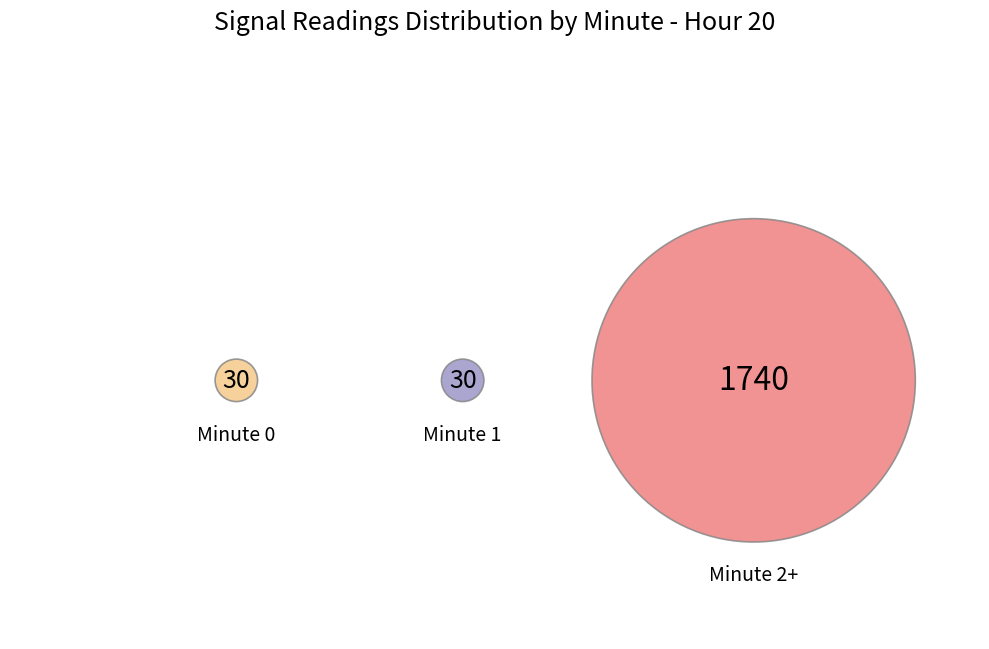

How many segments does this pie chart have?

3